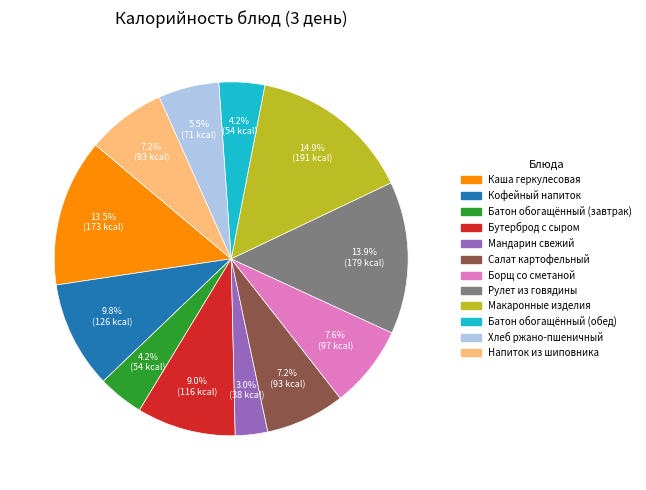

Is it true that Батон обогащённый (завтрак) is 4% of the pie?

True